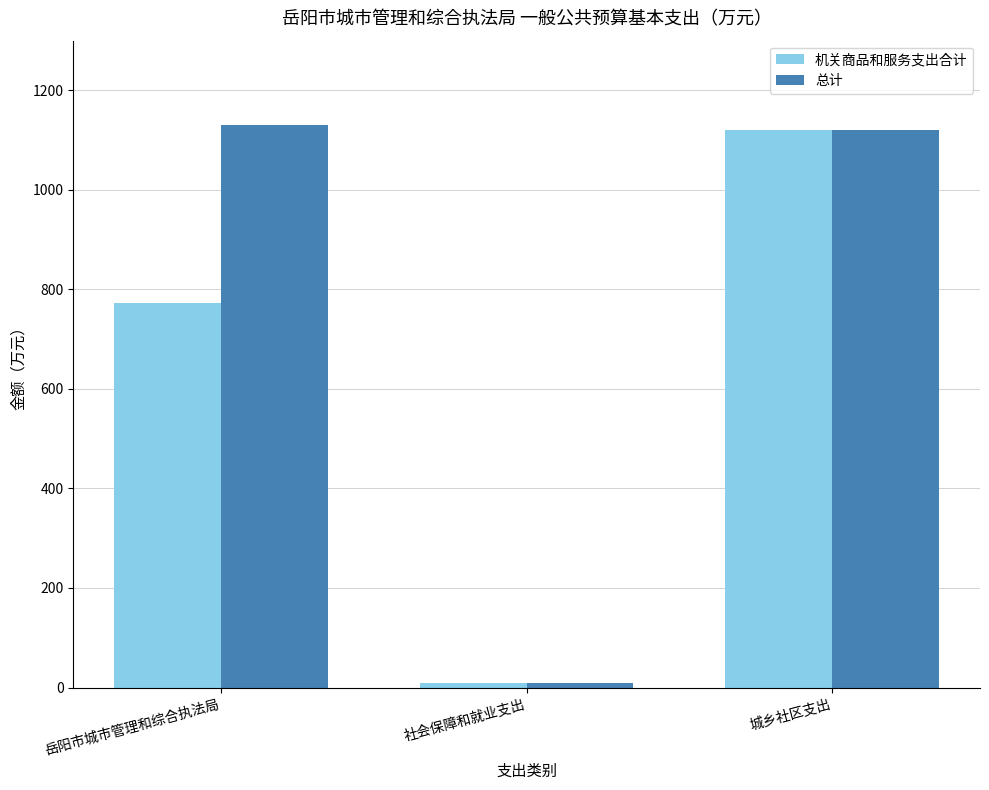

How many data points in 机关商品和服务支出合计 are less than 771?

1